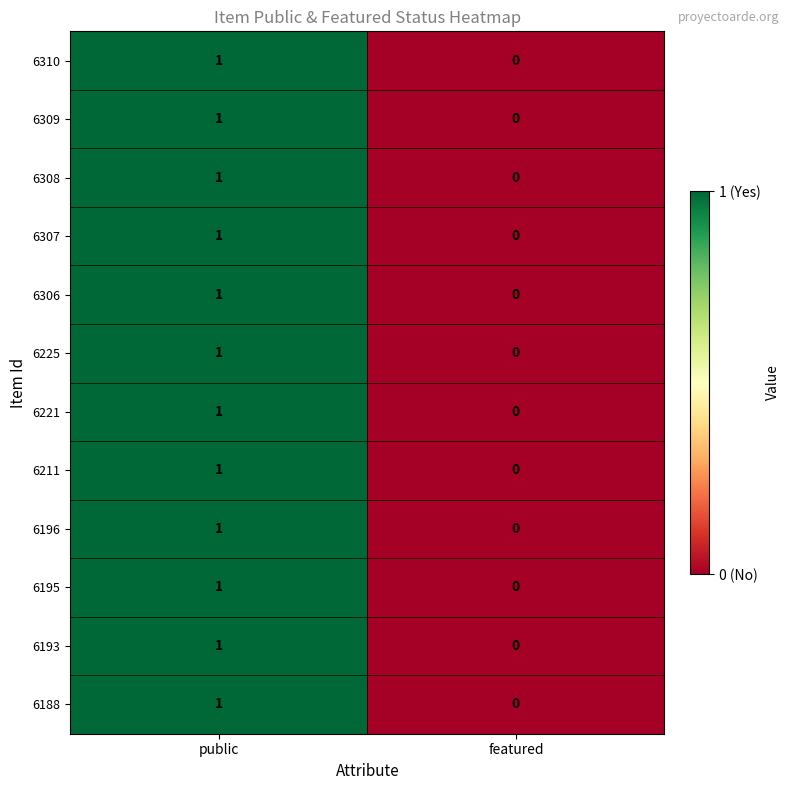

How many values in 6310 are above zero?

1